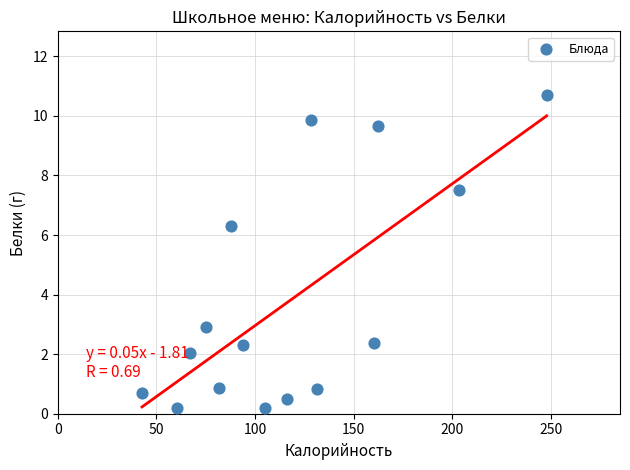

What Y value in the scatter plot is closest to 5?

6.3